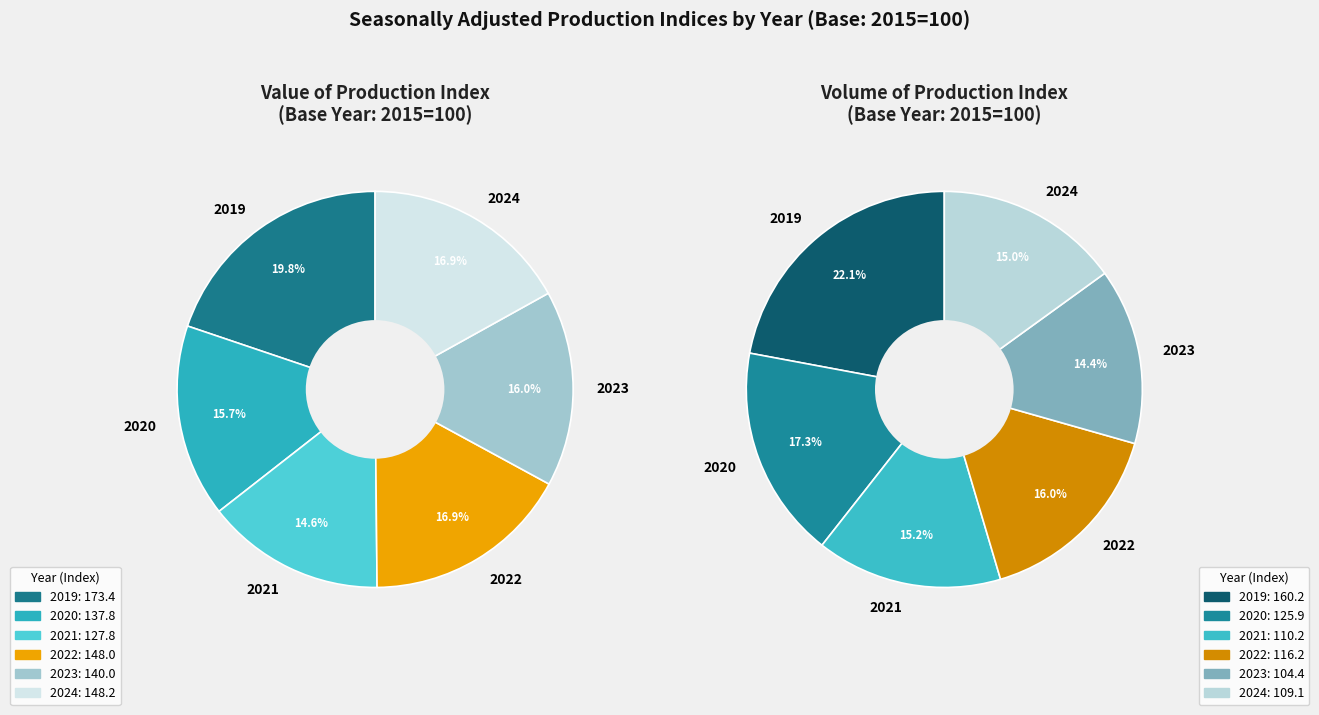

How much of the chart is everything except 2020?

84.3%